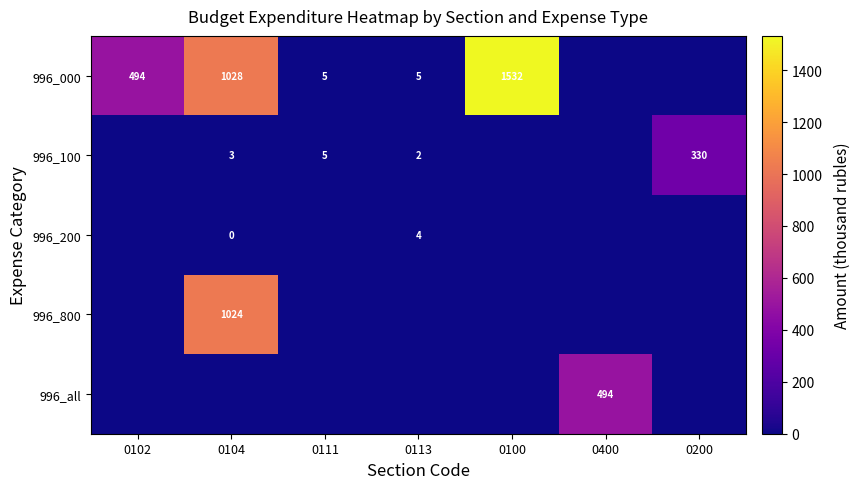

How many categories are shown in the chart?

7